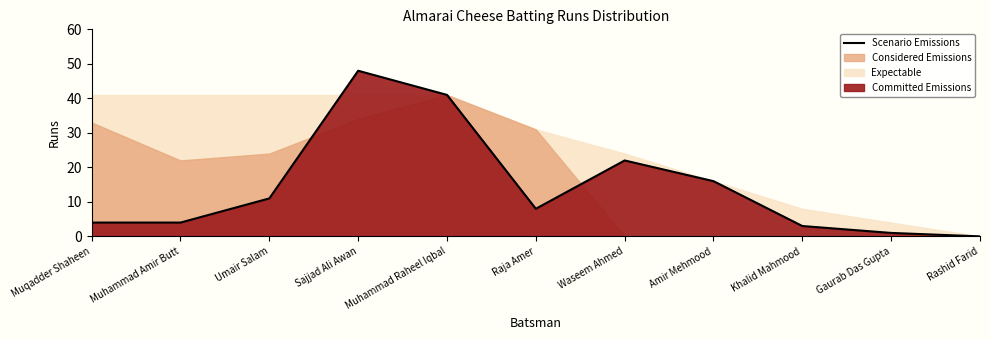

Which has a higher value, Rashid Farid or Muqadder Shaheen?

Muqadder Shaheen